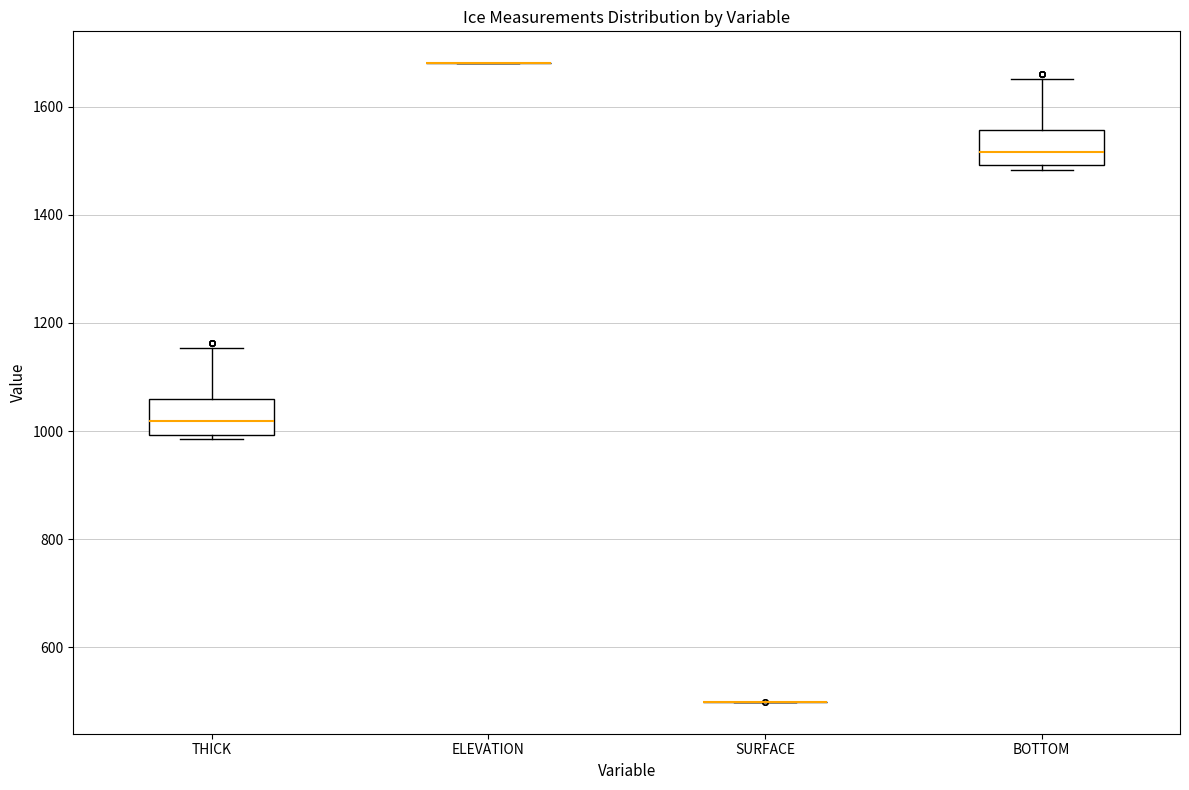

Reading left to right, transcribe this box plot: for each box, give where its median line is, the range the box spans, and where its two whiskers end, as read against the y-axis. The values are not printed on the chart, so give them approximately, as read against the axis.

THICK: median 1020, box 1000 to 1060, whiskers 980 to 1160
ELEVATION: box collapsed to a line at 1680, whiskers 1680 to 1680
SURFACE: box collapsed to a line at 500, whiskers 500 to 500
BOTTOM: median 1520, box 1500 to 1560, whiskers 1480 to 1660